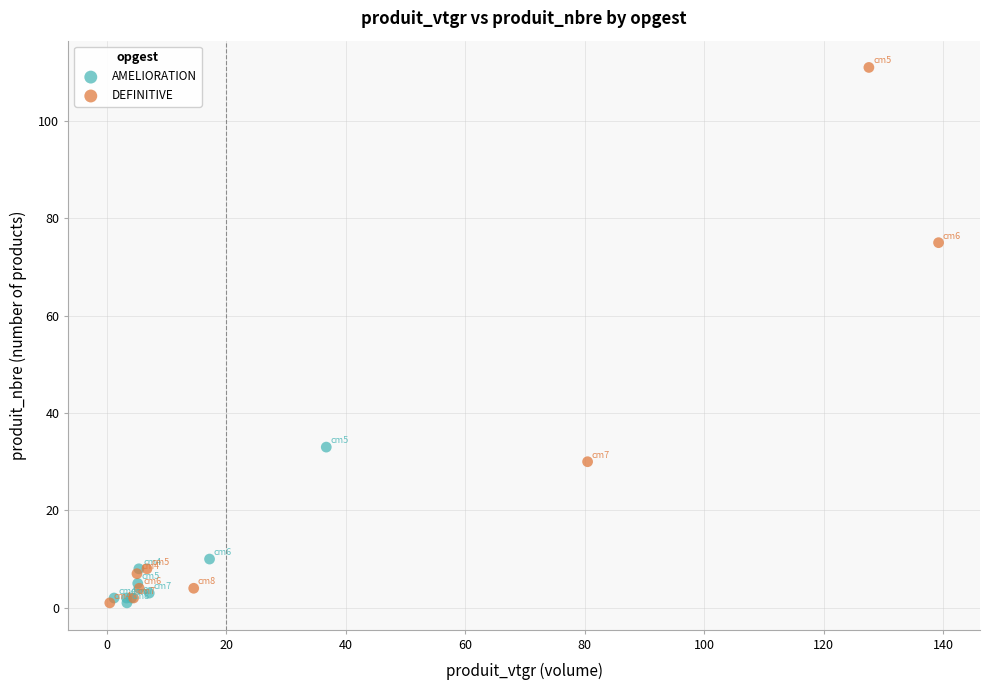

Which series reaches the maximum Y coordinate?

DEFINITIVE